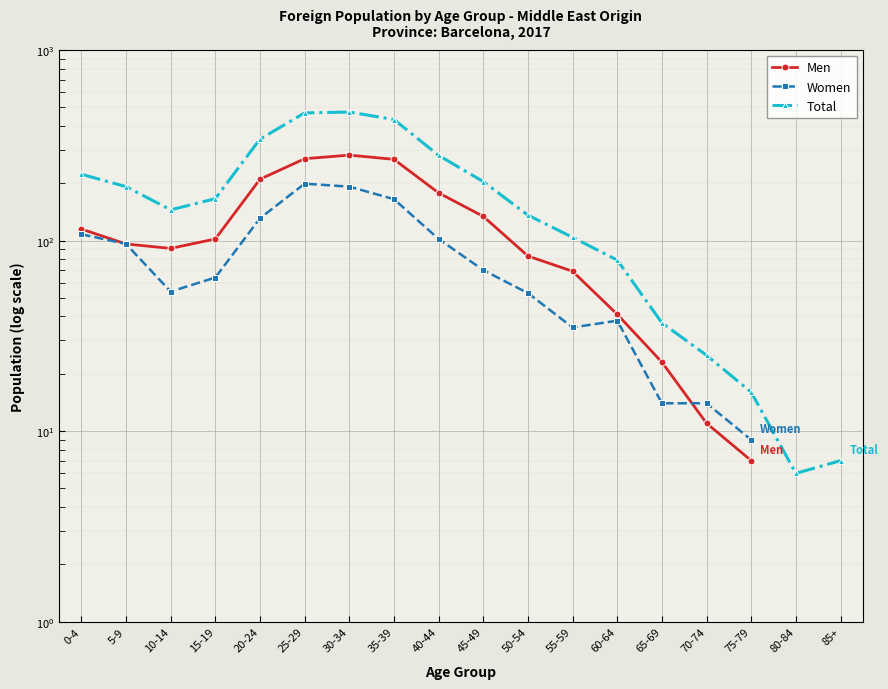

Where is Women nearest to the value 104?

40-44